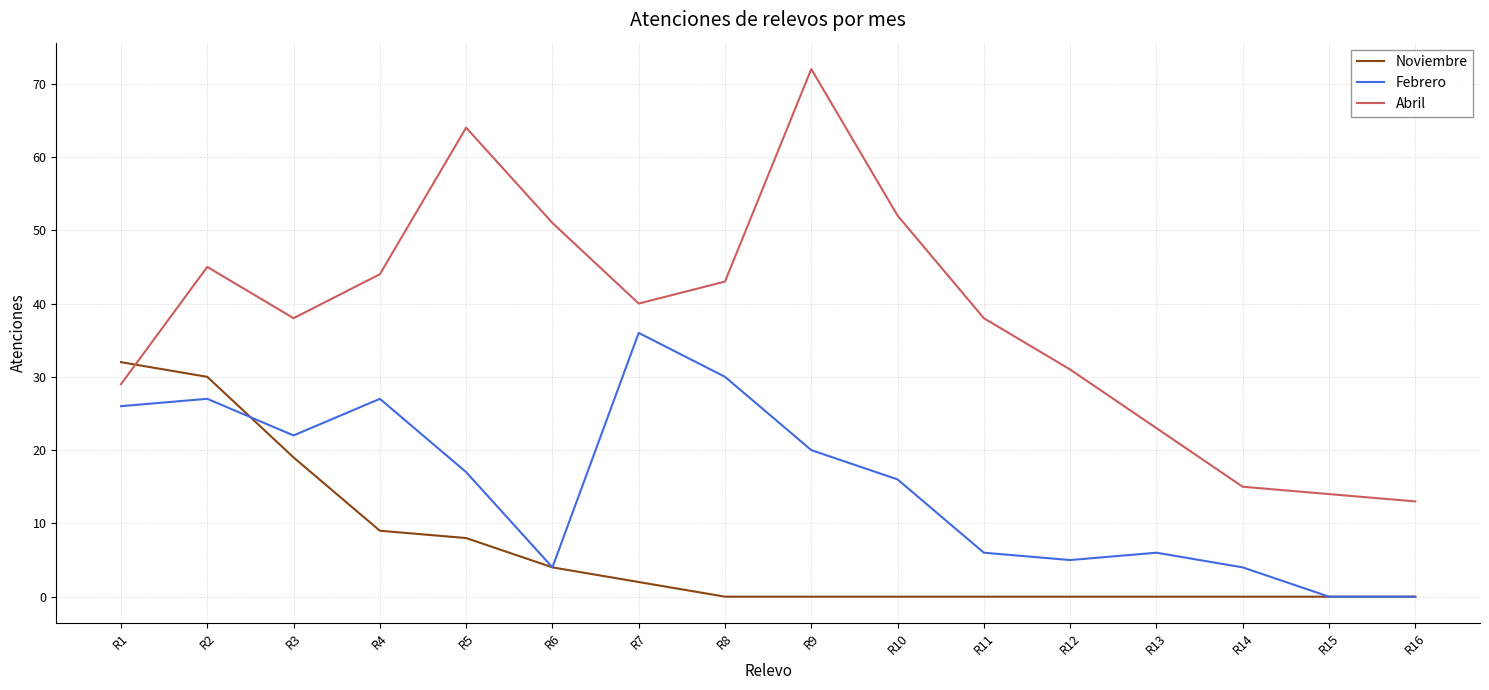

What is the approximate value of Abril at R5, to the nearest 5?

65